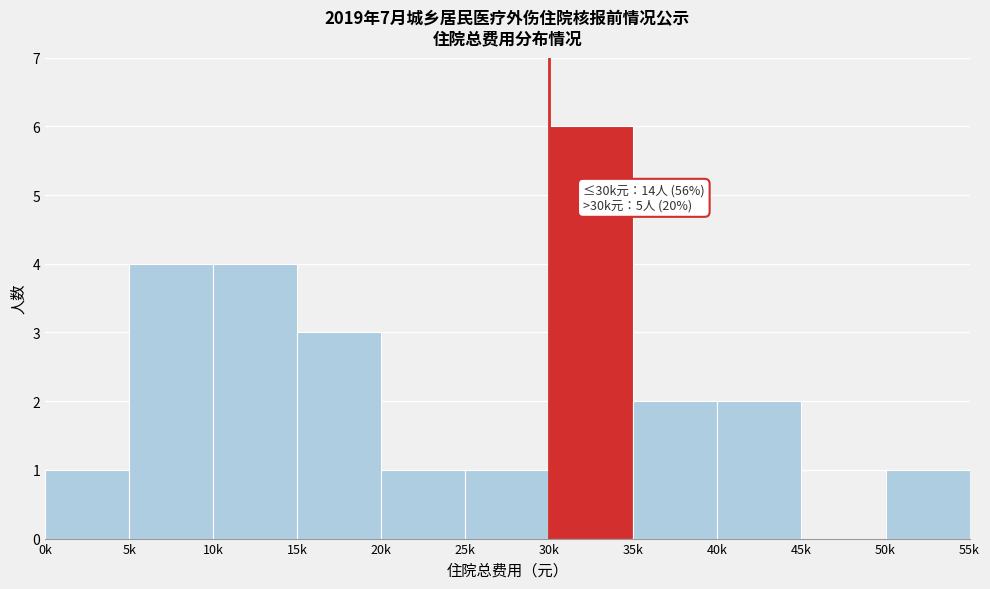

Reading left to right, transcribe all the data shown in this chart.

0k=1	5k=4	10k=4	15k=3	20k=1	25k=1	30k=6	35k=2	40k=2	45k=0	50k=1